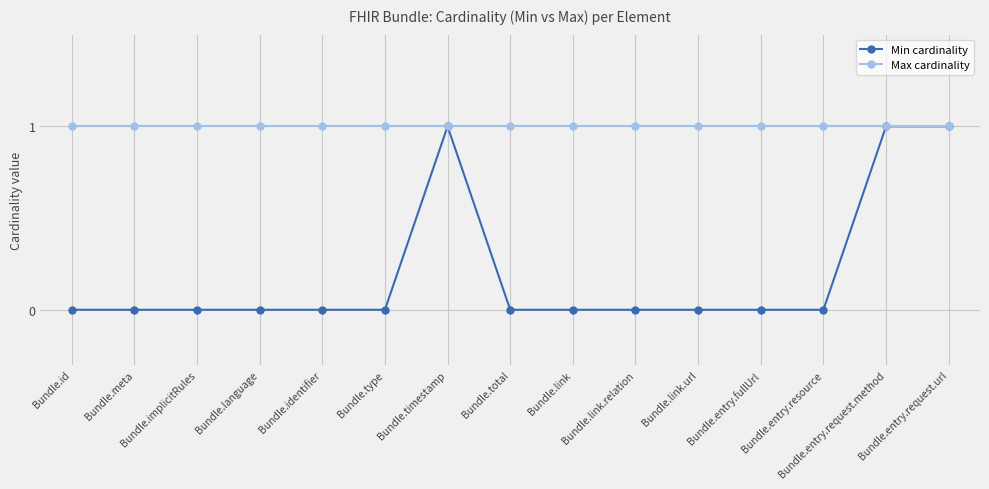

Which series has the widest spread of values?

Min cardinality